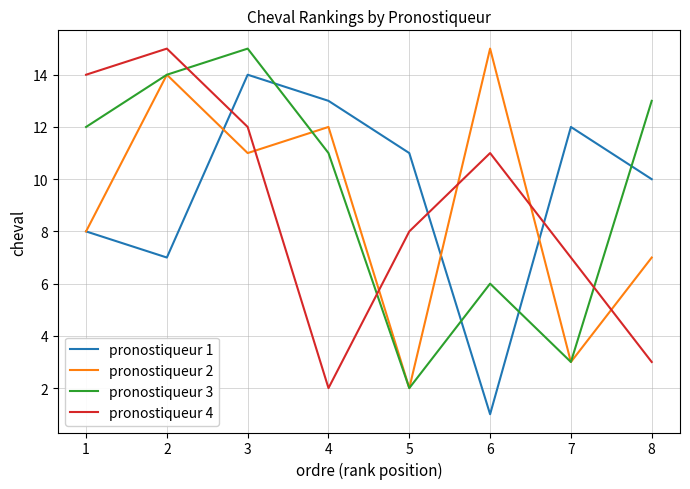

At 4, list the series in order from smallest to largest.

pronostiqueur 4, pronostiqueur 3, pronostiqueur 2, pronostiqueur 1